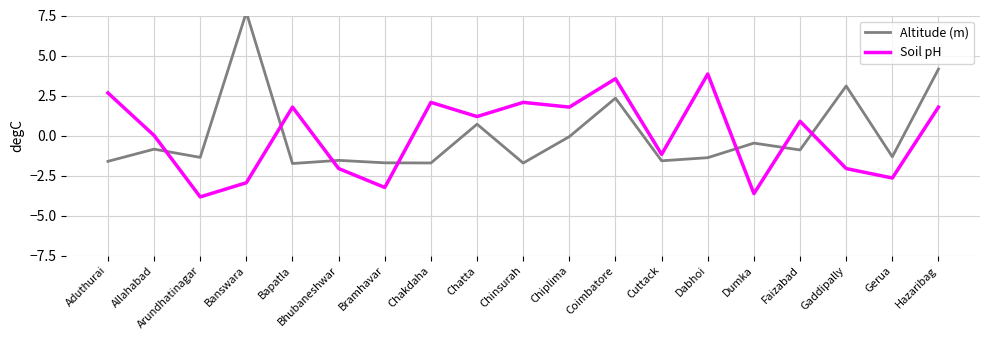

How many data points in Altitude (m) are less than -1?

10